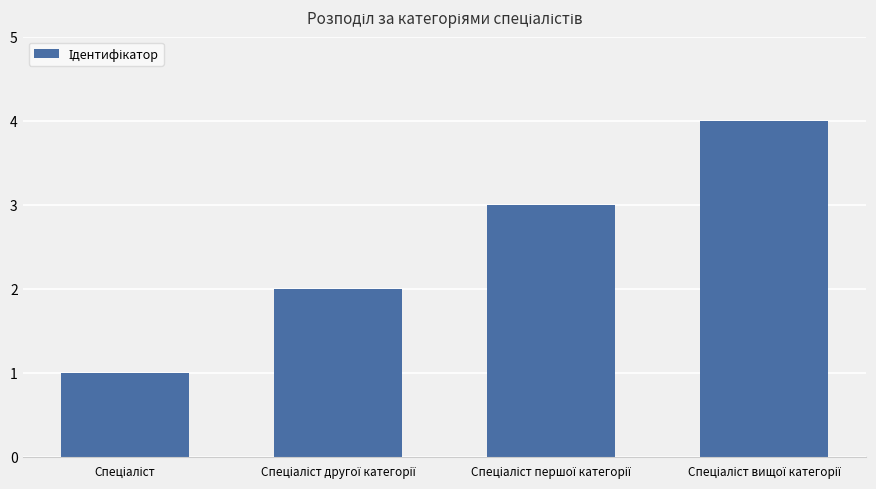

What is the sum of all values?

10